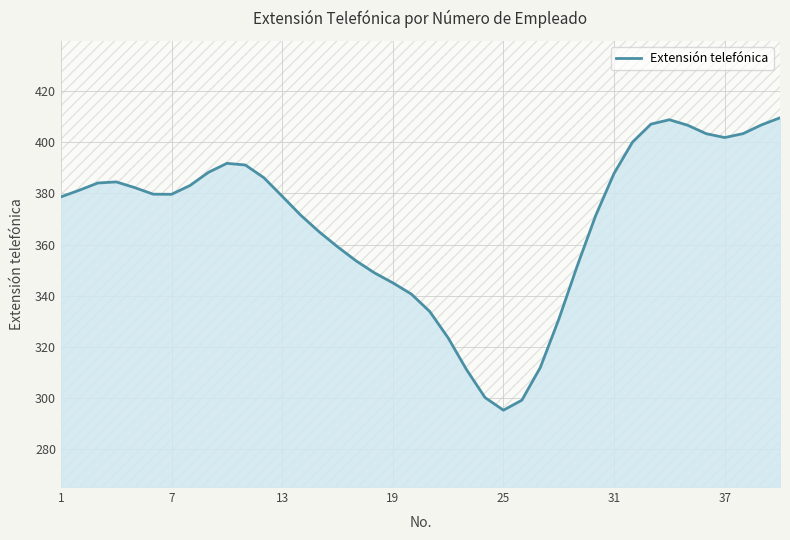

What is the maximum value for Extensión telefónica?

409.5